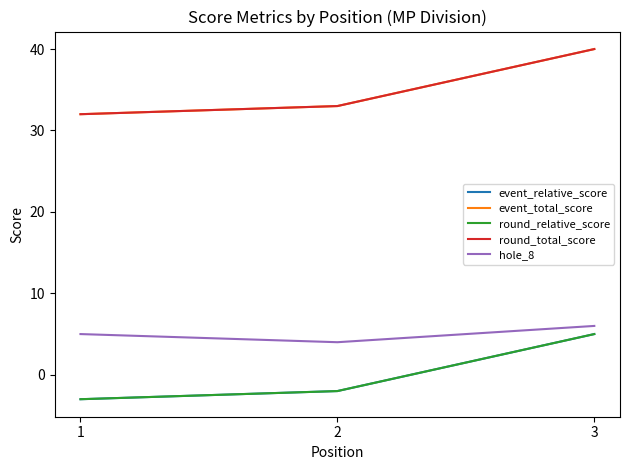

What is the maximum value shown in the chart?

40